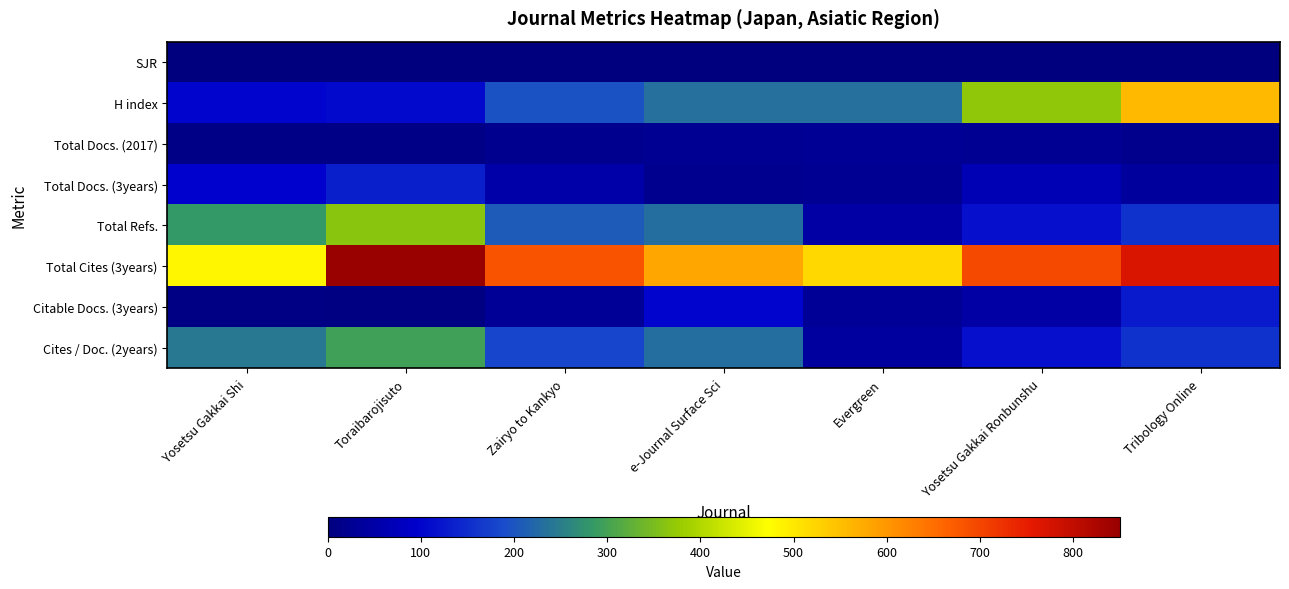

Count the number of data series in this chart.

8